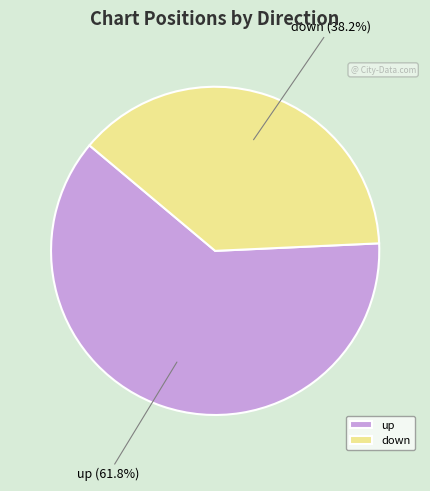

Which category accounts for the majority?

up